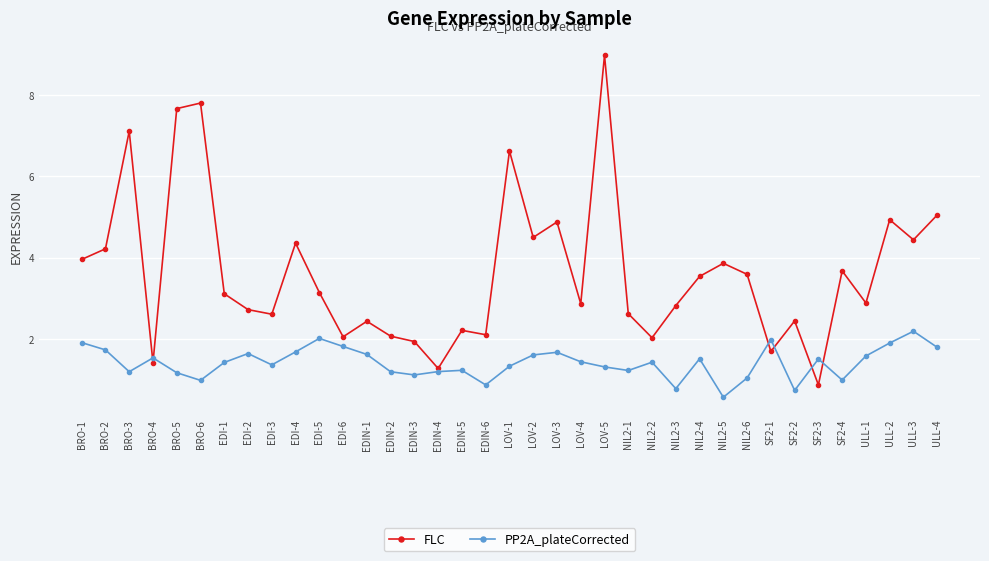

Which series has the largest range (max minus min)?

FLC